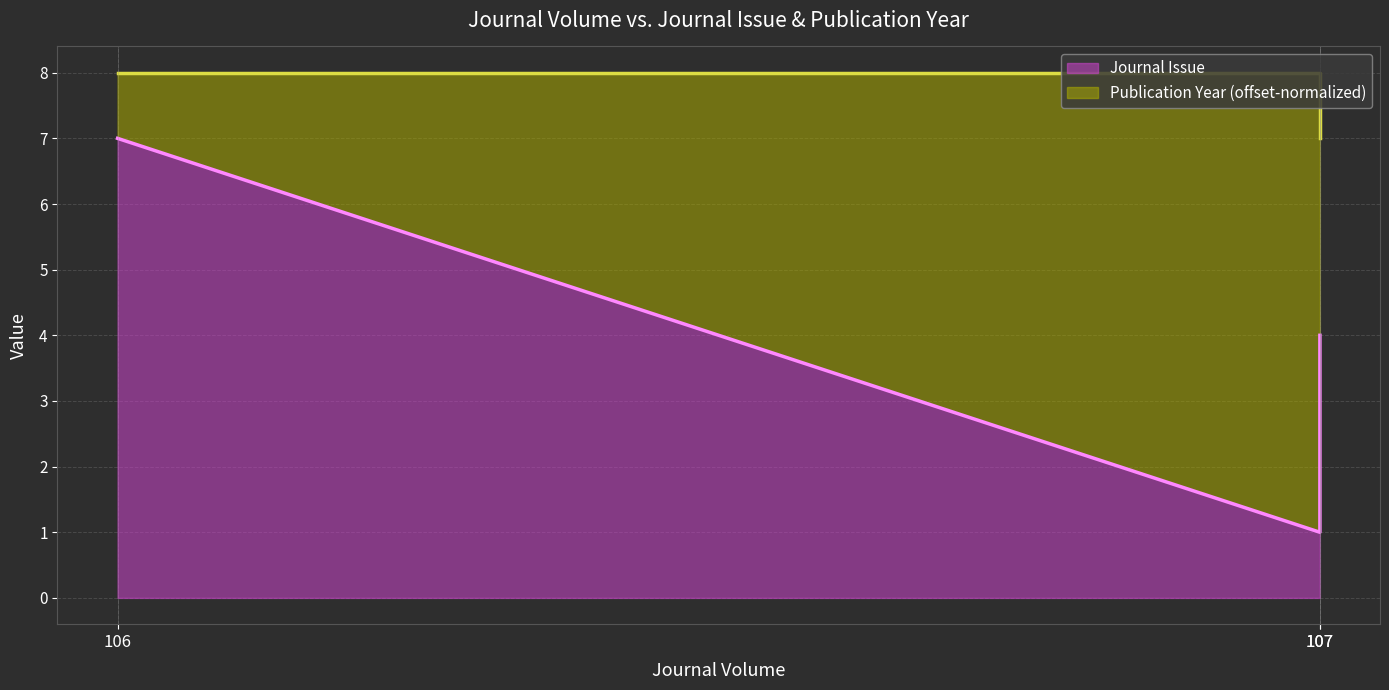

Where is Journal Issue nearest to the value 4?

107